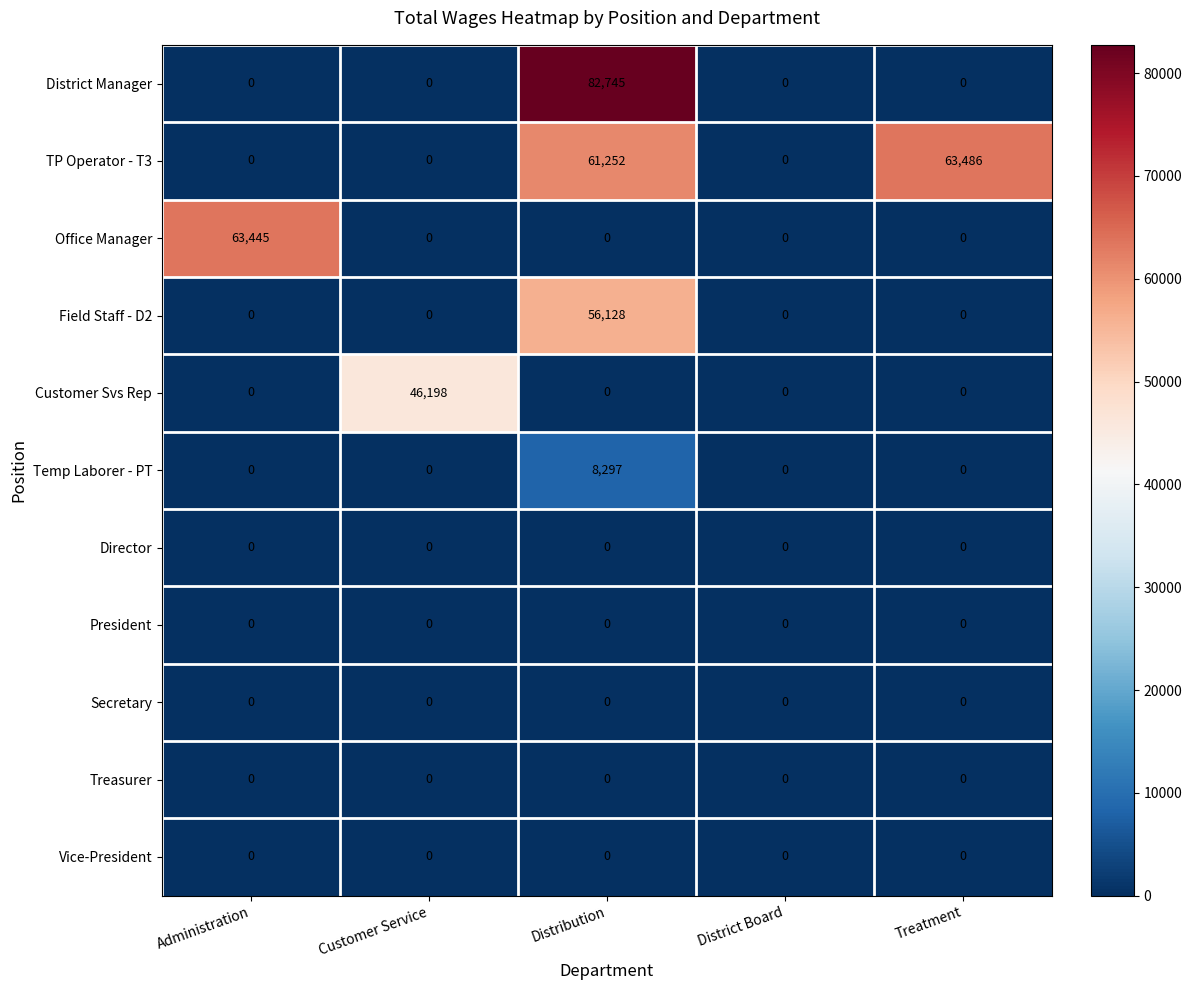

What is the maximum value shown in the chart?

82745